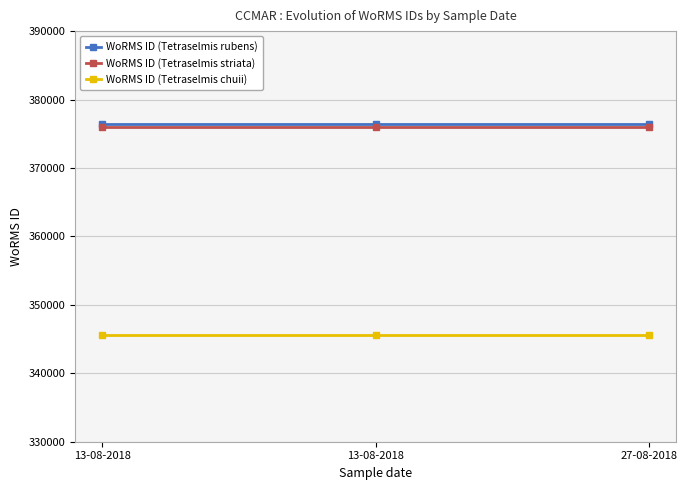

What is the spread (max minus min) of values at 13-08-2018?

30831